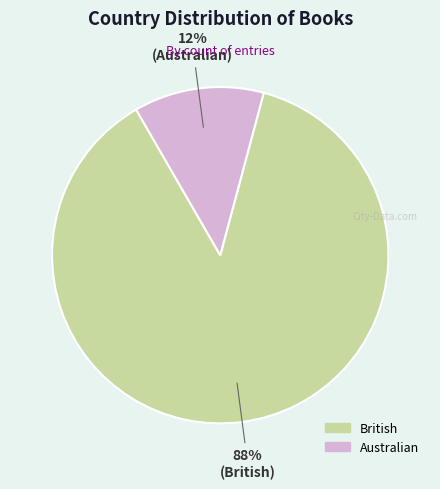

What is the ratio of the value at Australian to the value at British?

0.1